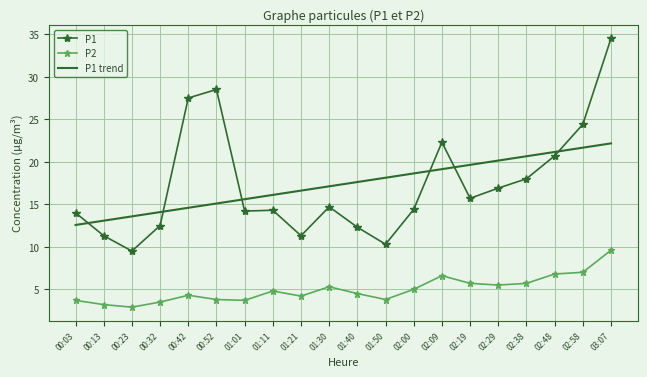

True or false: P1 has more than 2 interior local peaks.

True